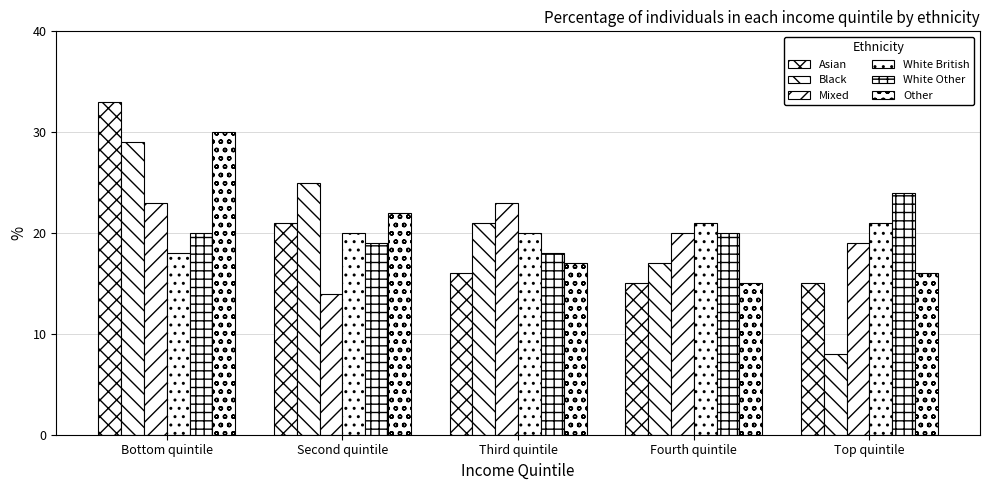

How many values in the Other series are below 17?

2